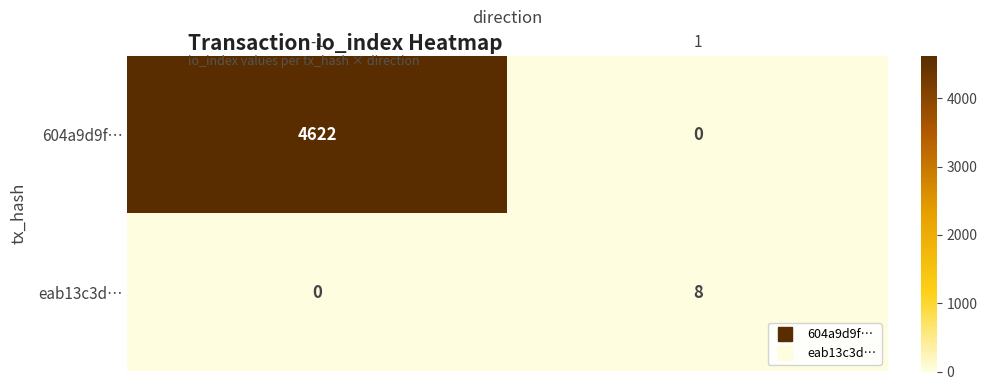

Rank the series at 1 from lowest to highest value.

604a9d9f…, eab13c3d…